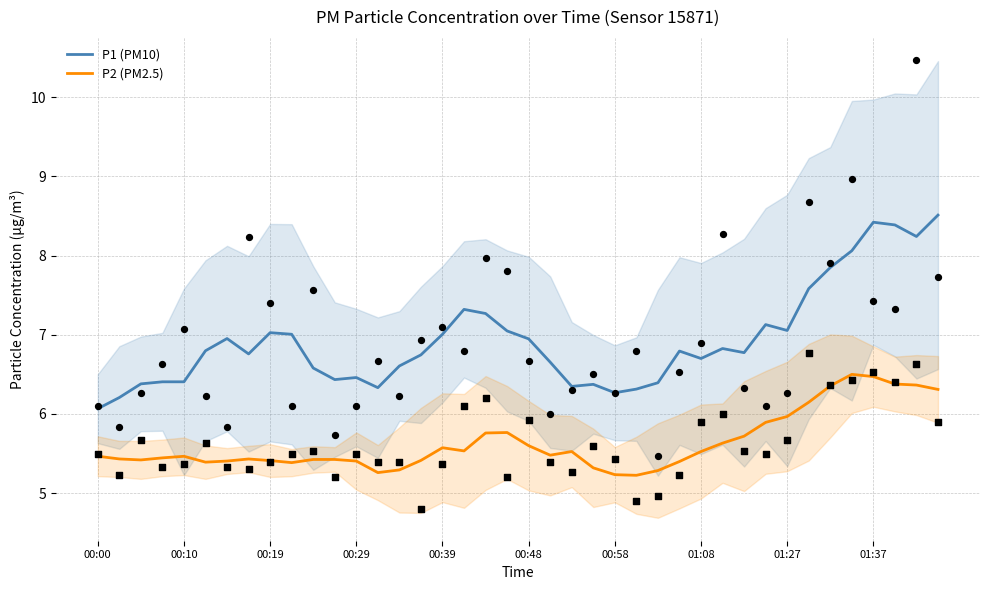

What are all the series names shown in the legend?

P1 (PM10), P2 (PM2.5)